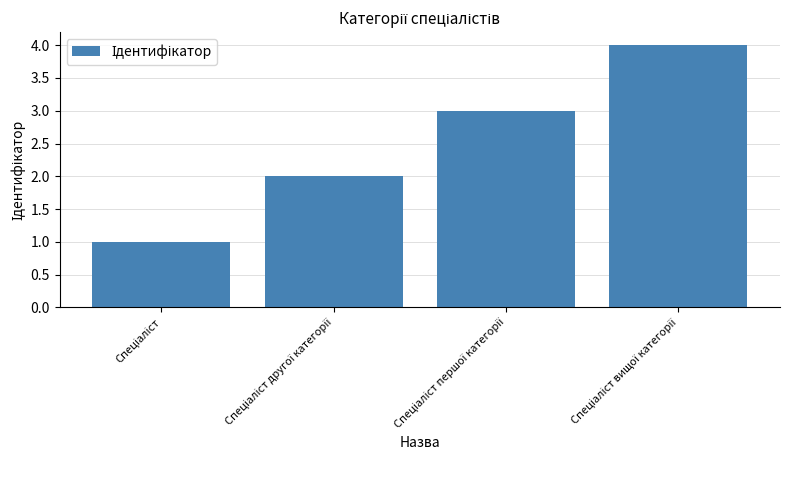

What is the maximum value shown in the chart?

4